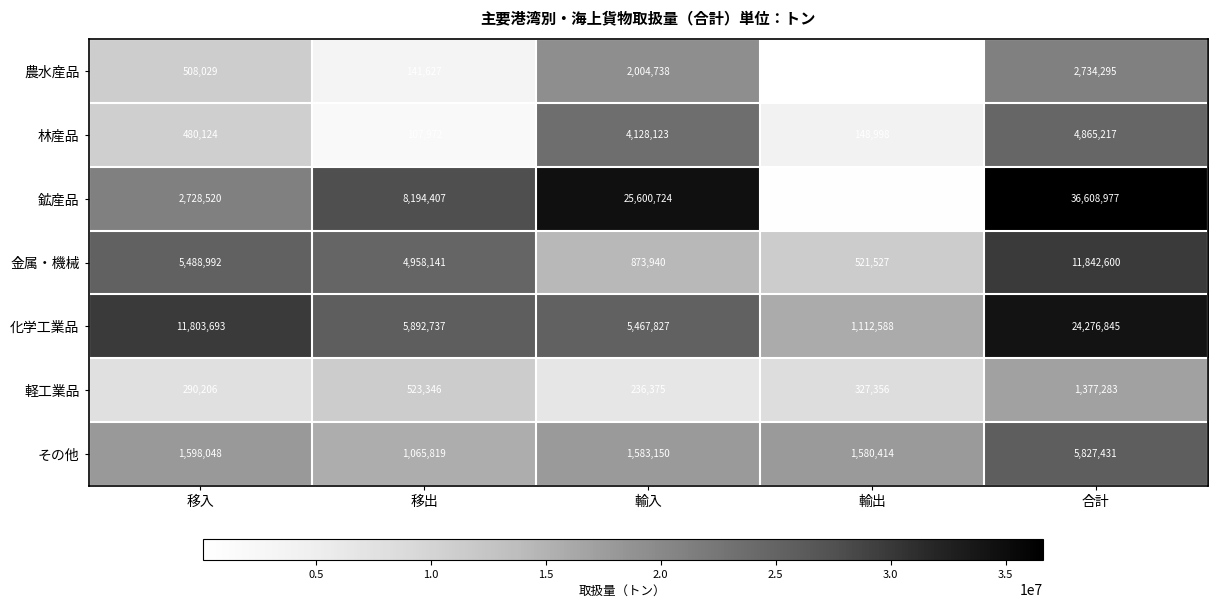

What is the difference between the 化学工業品 values at 輸出 and 移出?

4780149